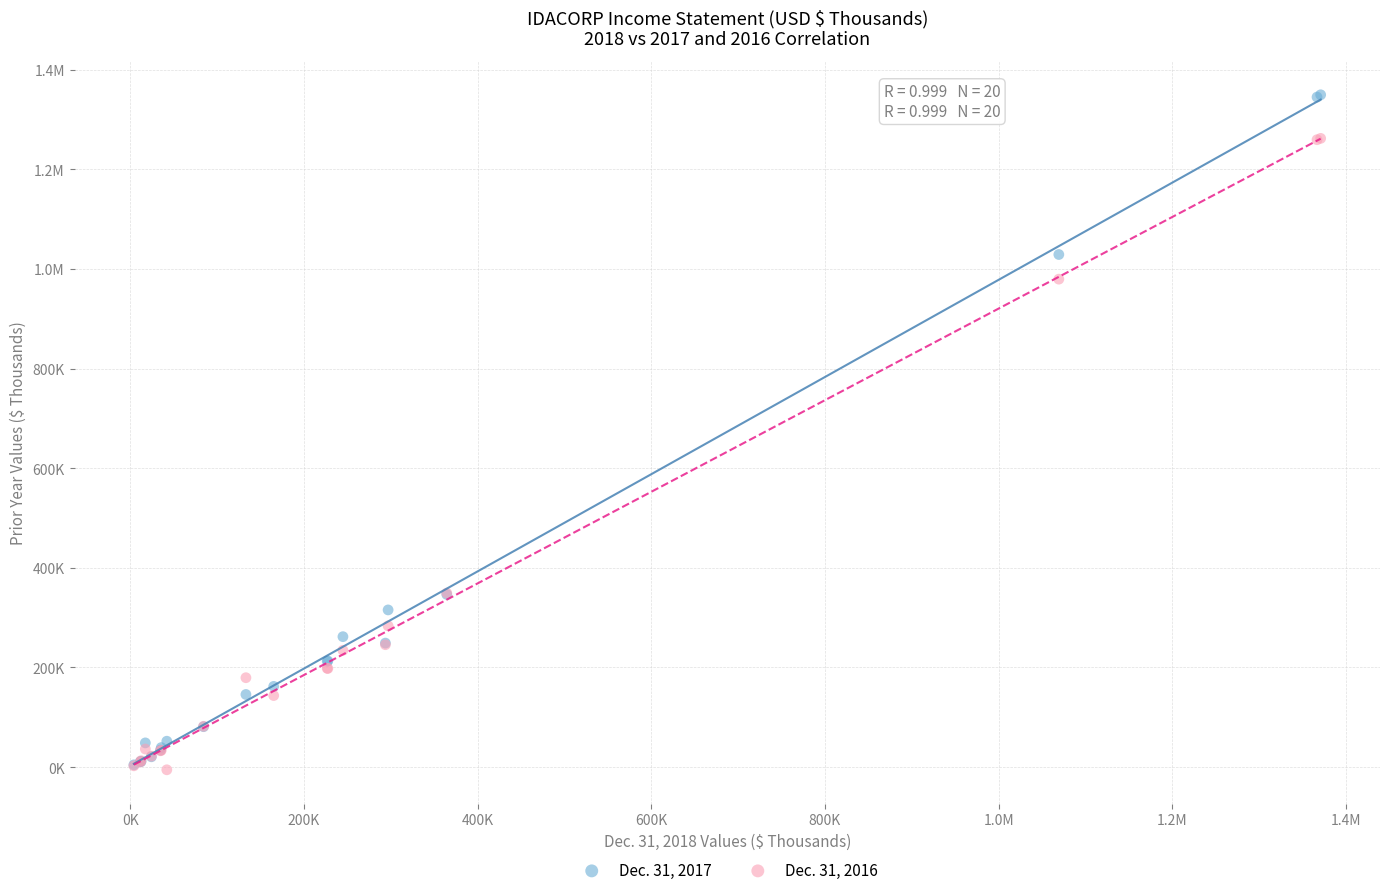

What are all the series names shown in the legend?

Dec. 31, 2017, Dec. 31, 2016